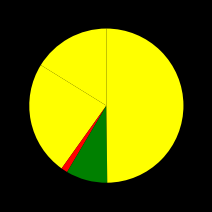

How many slices are in this pie chart?

5